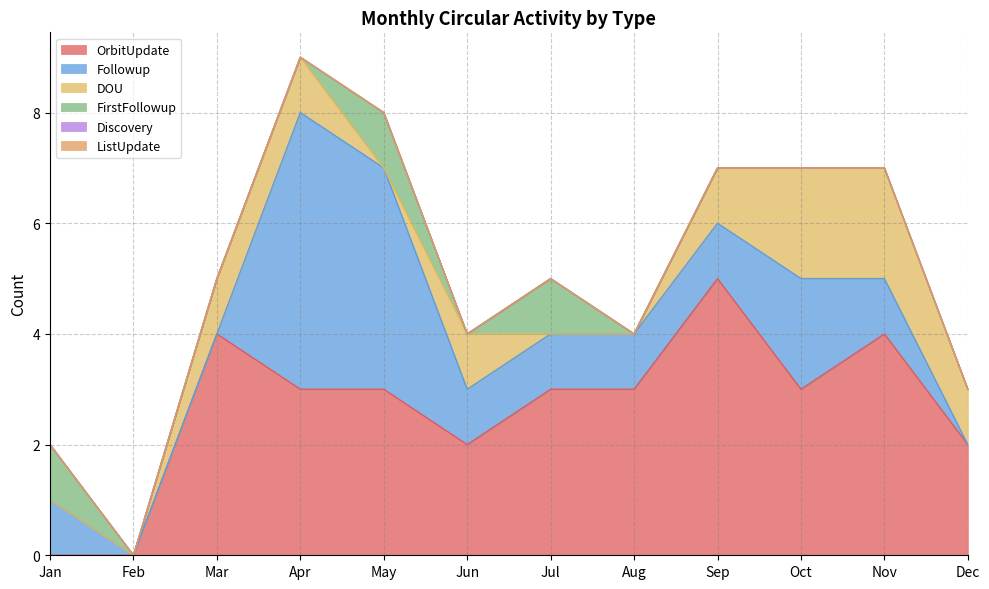

Which series changed the most between Apr and Aug?

Followup